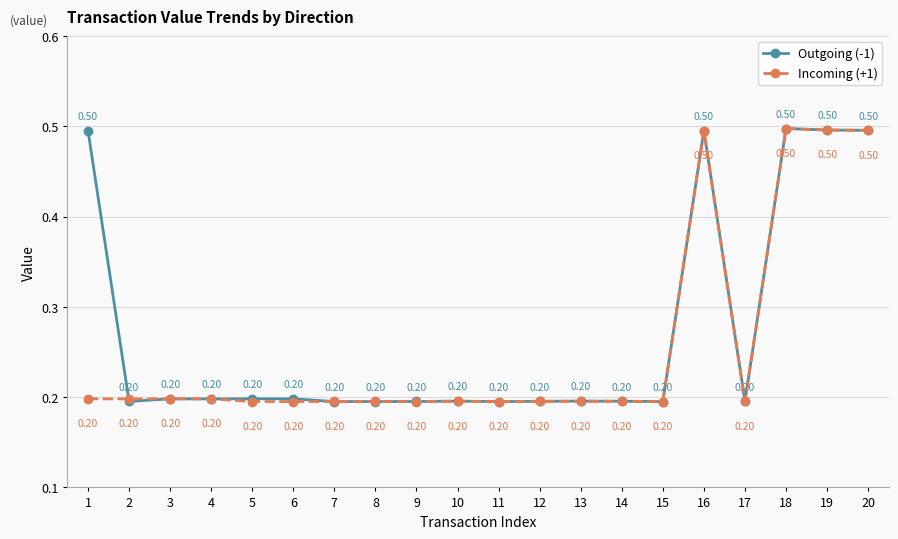

At which category does Incoming (+1) reach its first local peak?

3